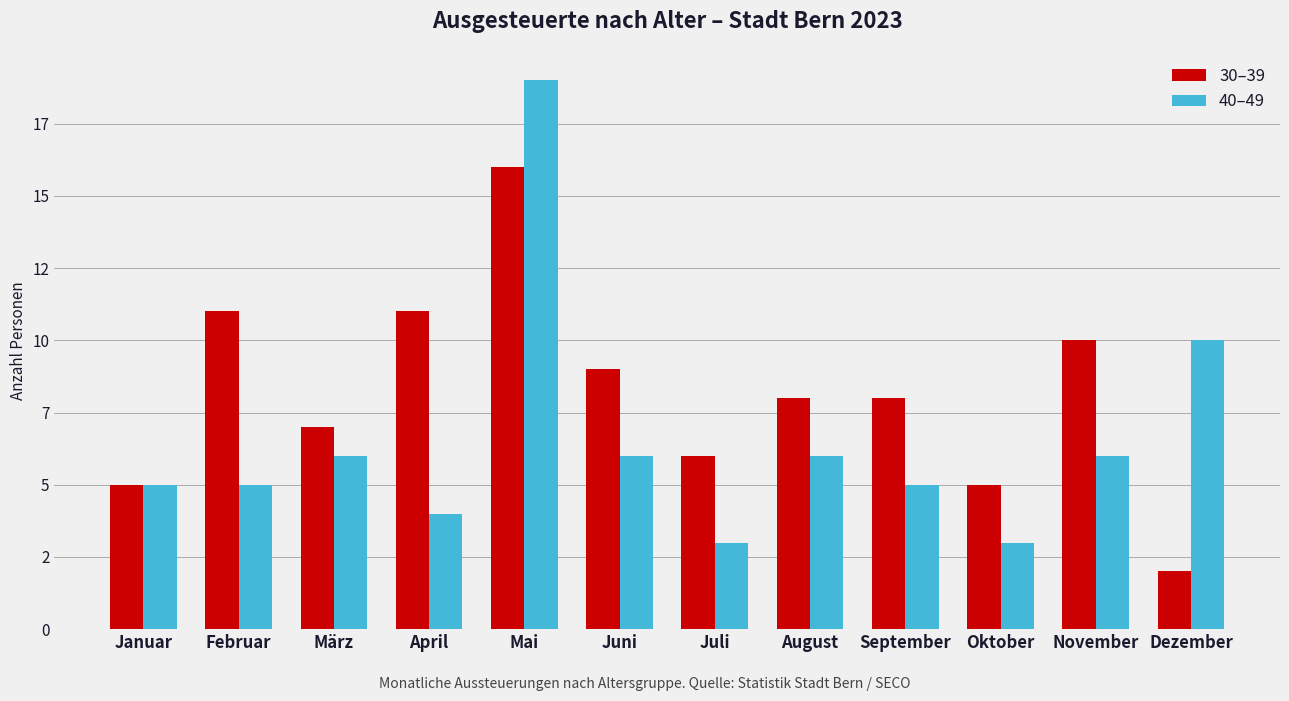

The value of 30–39 at Juli is 8. True or false?

False